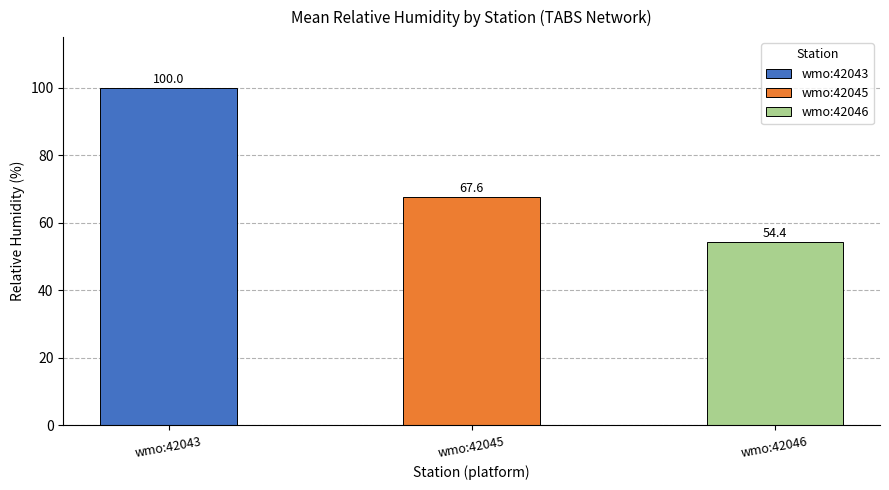

The wmo:42045 series shows 23.5 at 4. True or false?

False